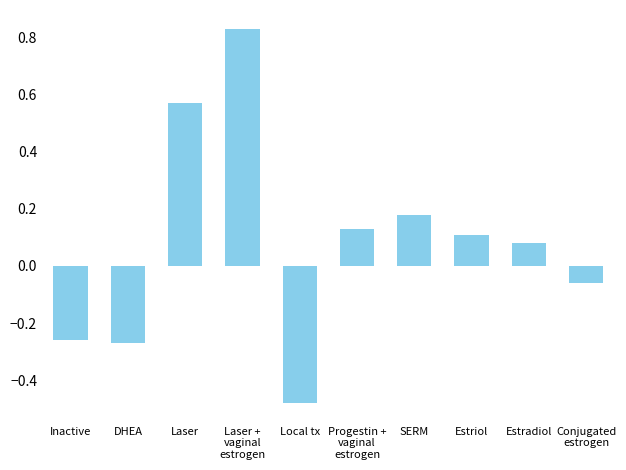

How many values are above zero?

6